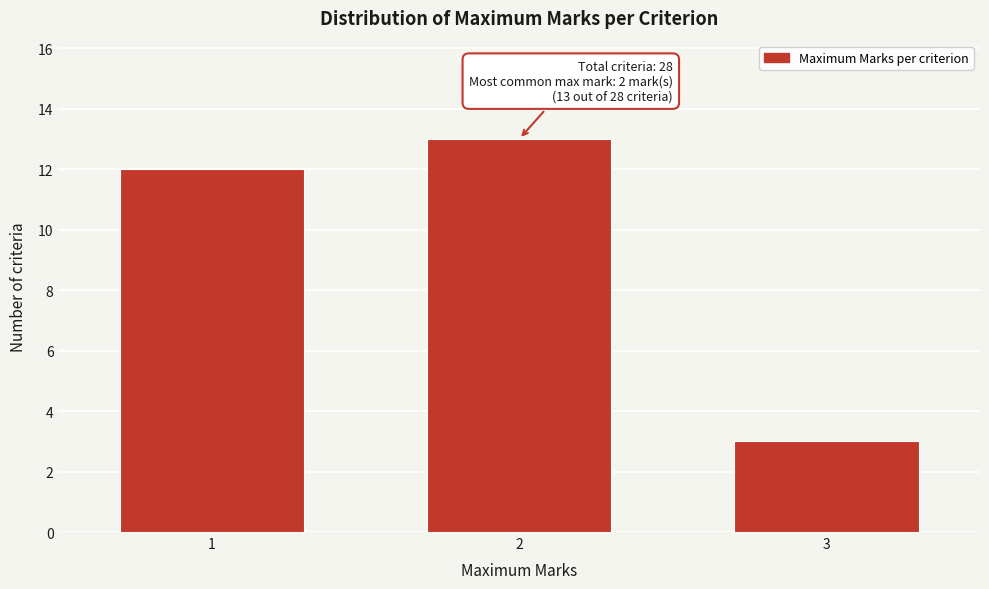

Reading left to right, what are all the values shown in this chart?

12	13	3